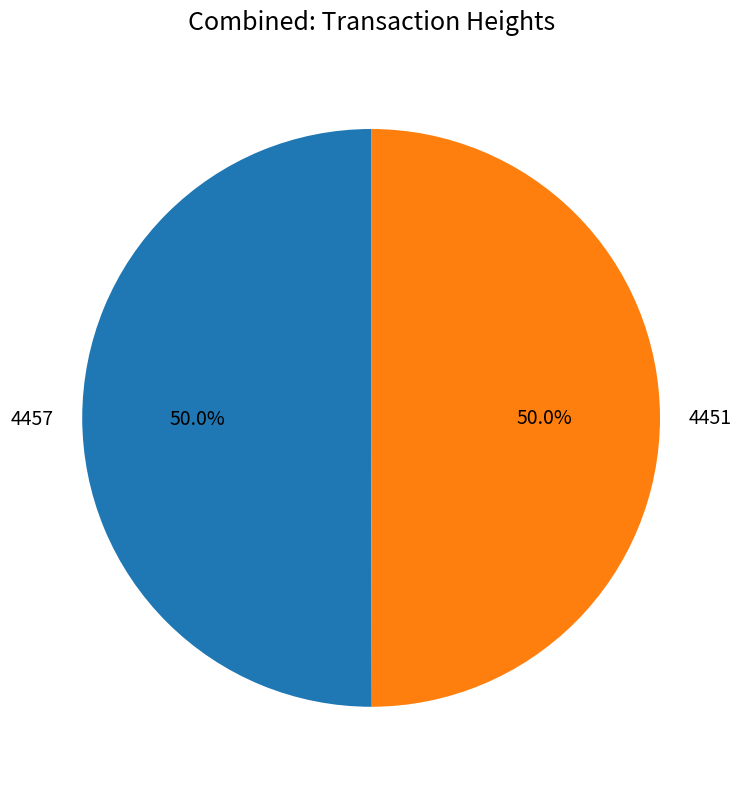

The 4451 slice represents 61% of the pie. True or false?

False